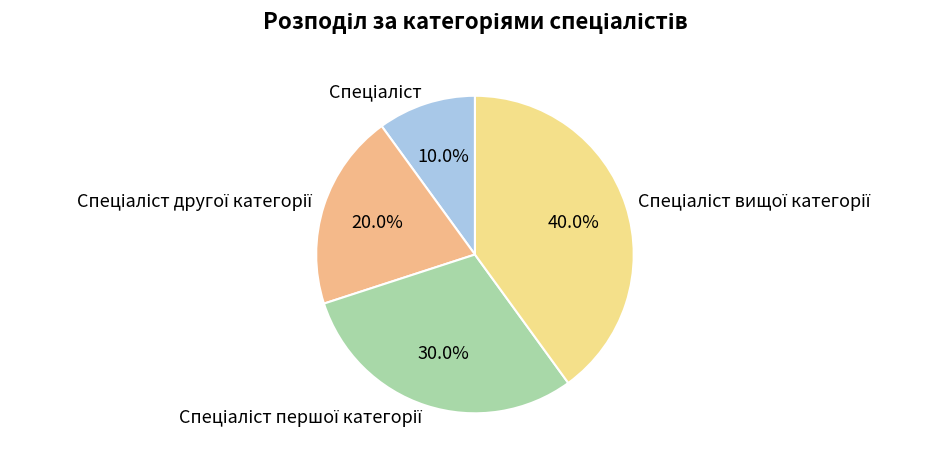

Is there a majority slice in this chart?

No